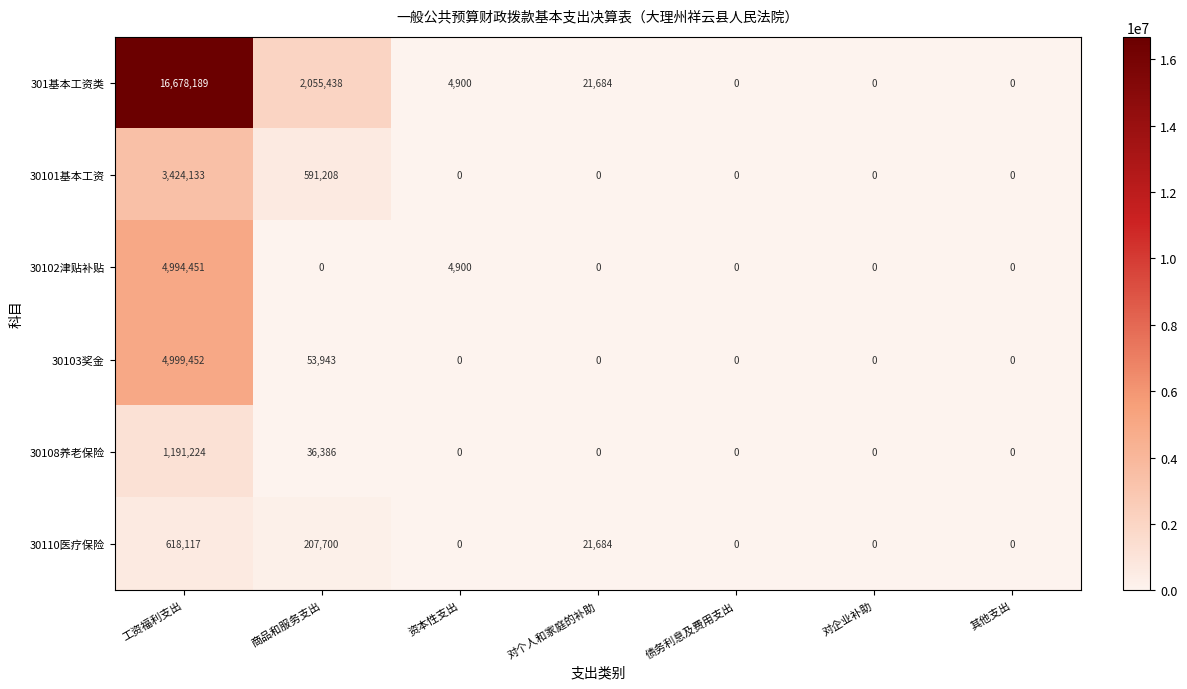

What is the difference between the 301基本工资类 values at 资本性支出 and 对个人和家庭的补助?

16784